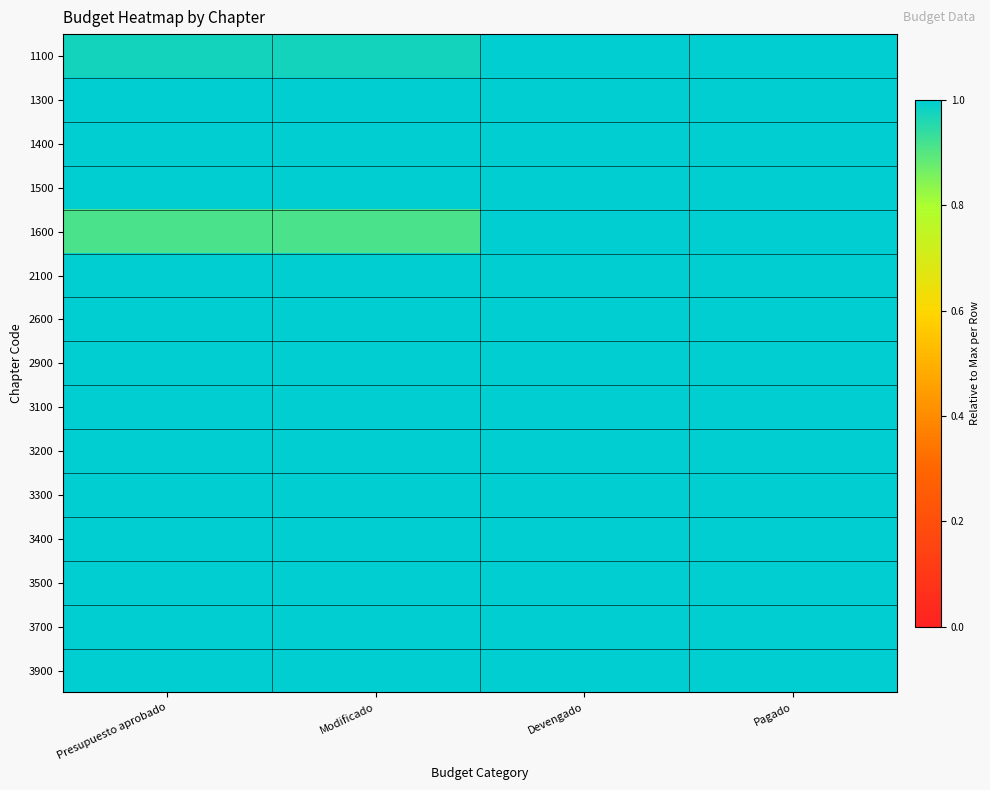

What is the total value across all series at Devengado?

15.0